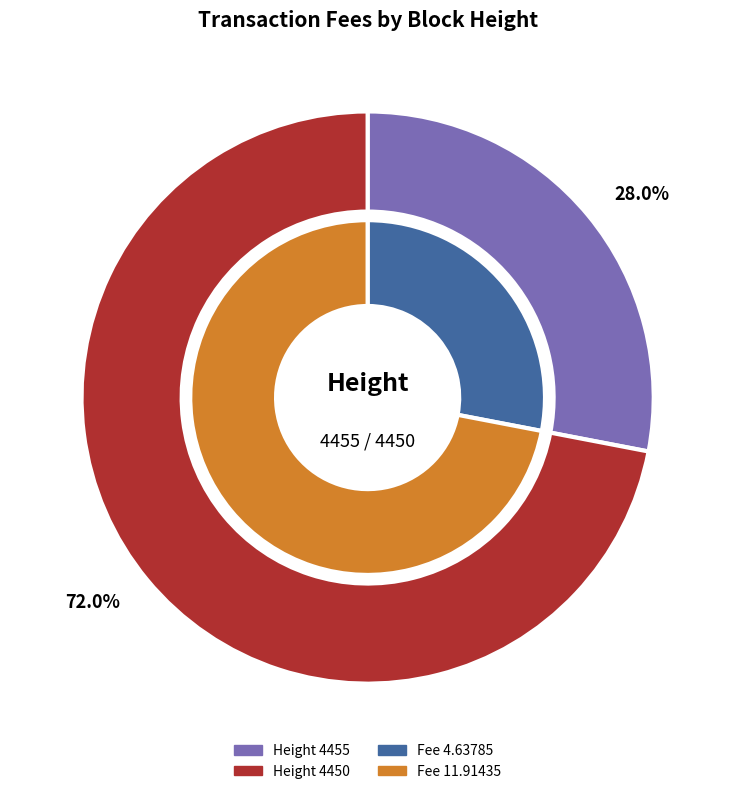

How many segments does this pie chart have?

2